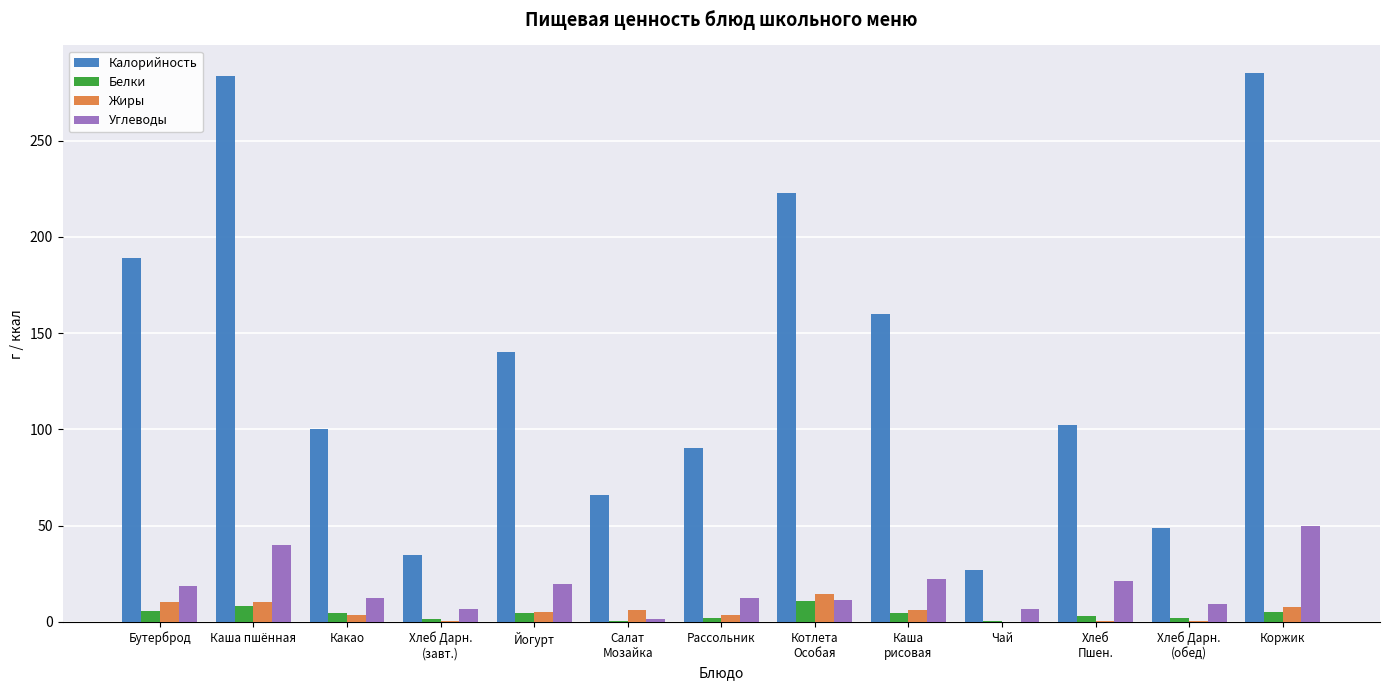

Which series changed the most between Чай and Коржик?

Калорийность